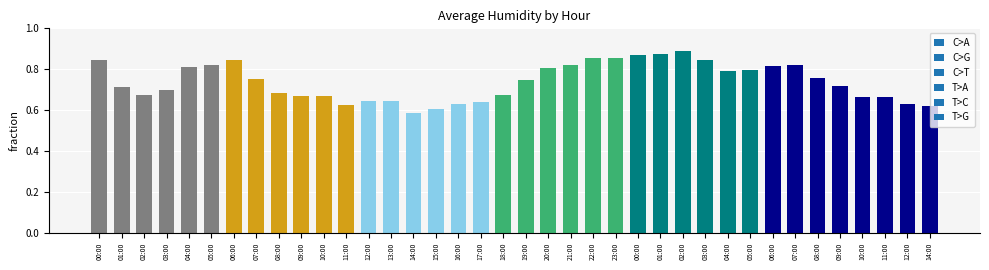

Rank the categories by value from lowest to highest.

14:00, 15:00, 14:00, 11:00, 12:00, 16:00, 17:00, 13:00, 12:00, 10:00, 11:00, 09:00, 10:00, 02:00, 18:00, 08:00, 03:00, 01:00, 09:00, 19:00, 07:00, 08:00, 04:00, 05:00, 20:00, 04:00, 06:00, 05:00, 21:00, 07:00, 06:00, 03:00, 00:00, 22:00, 23:00, 00:00, 01:00, 02:00